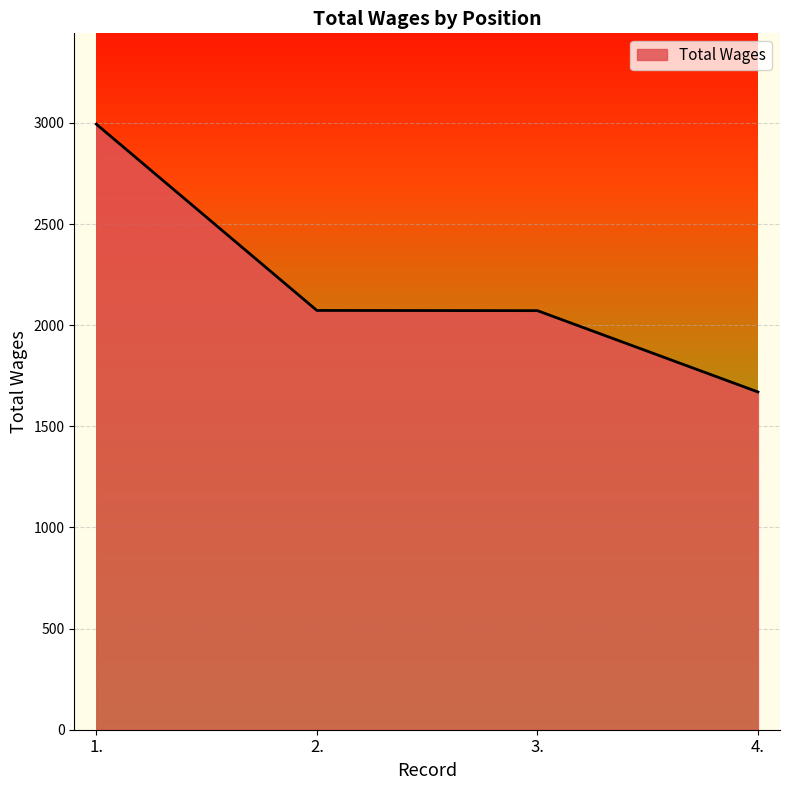

What is the change in value from 2. to 4.?

-403